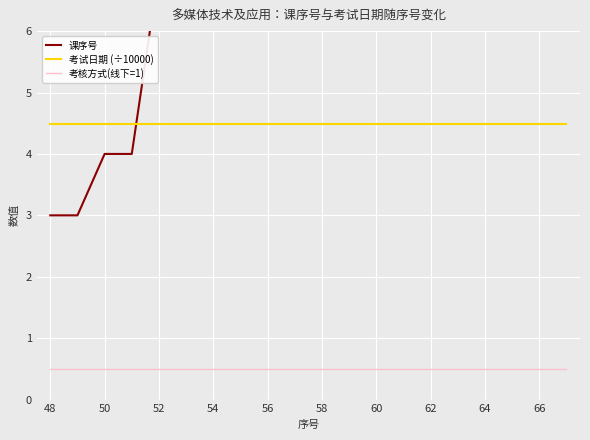

The value of 考试日期 (÷10000) at 48 is 6.3. True or false?

False